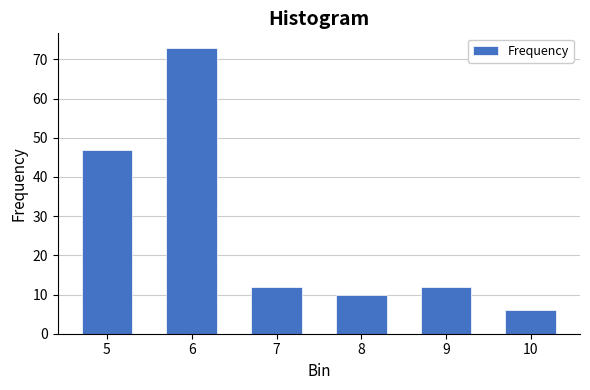

Reading left to right, what are all the values shown in this chart?

47	73	12	10	12	6